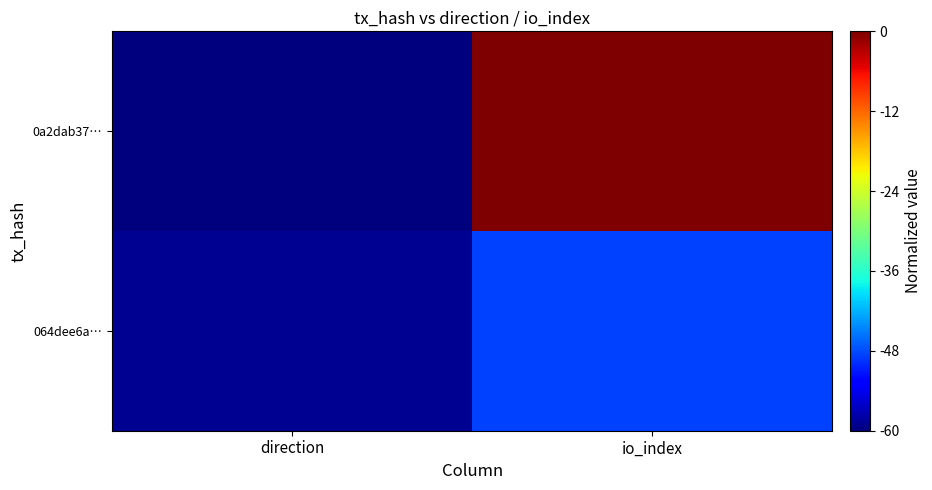

Reading left to right, what are all the values shown in this chart?

0a2dab37…: direction=-60.0	io_index=-0.0
064dee6a…: direction=-59.0	io_index=-48.7